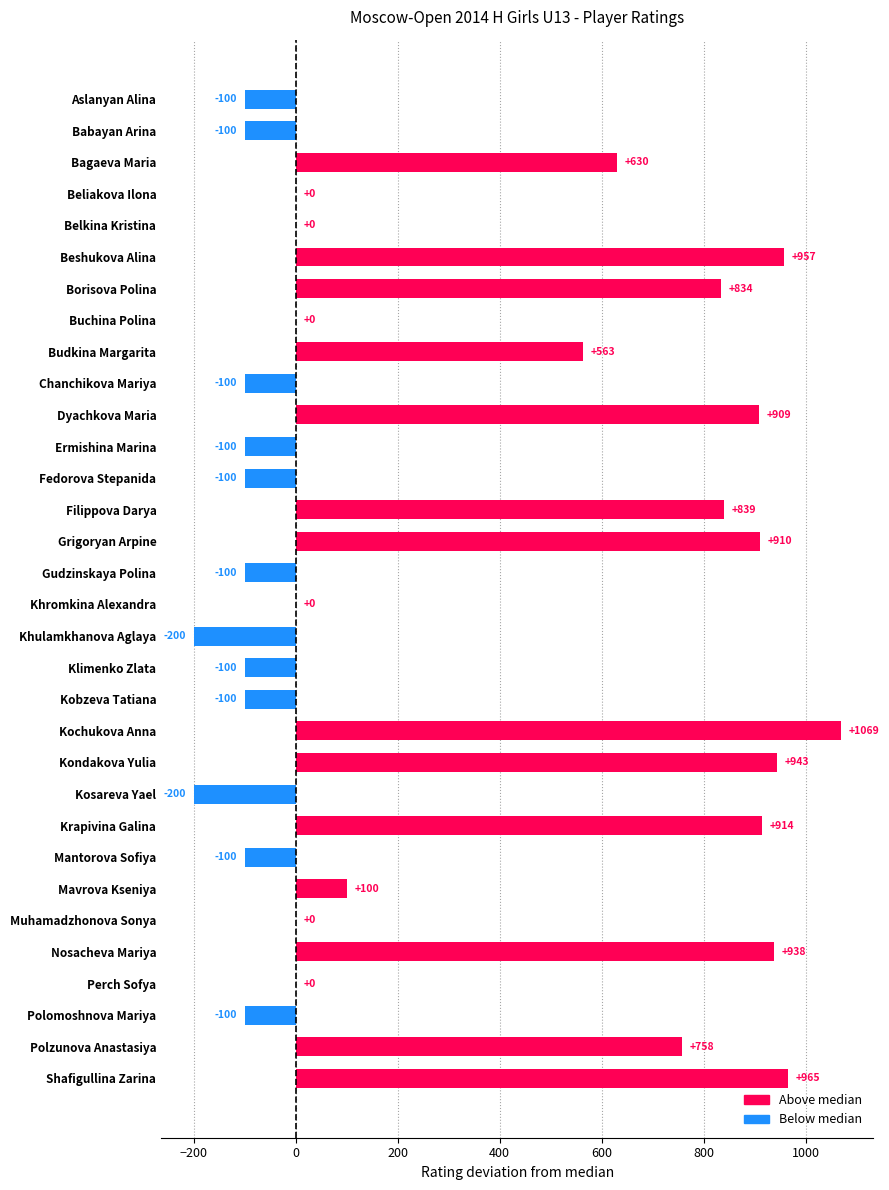

Is it true that the value at Polomoshnova Mariya is -100?

True